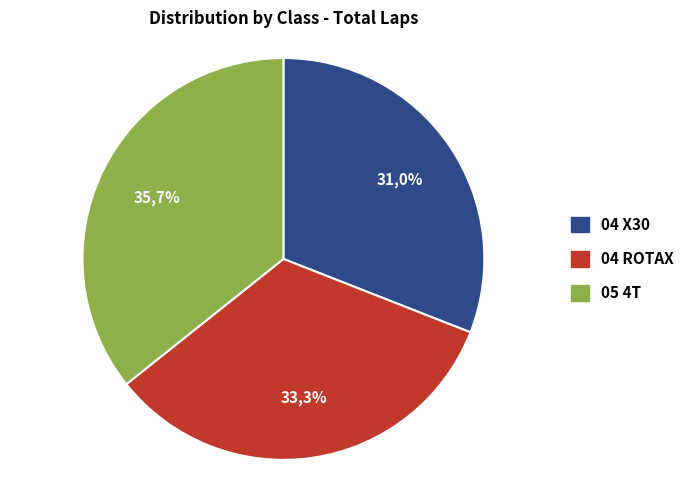

How many segments does this pie chart have?

3